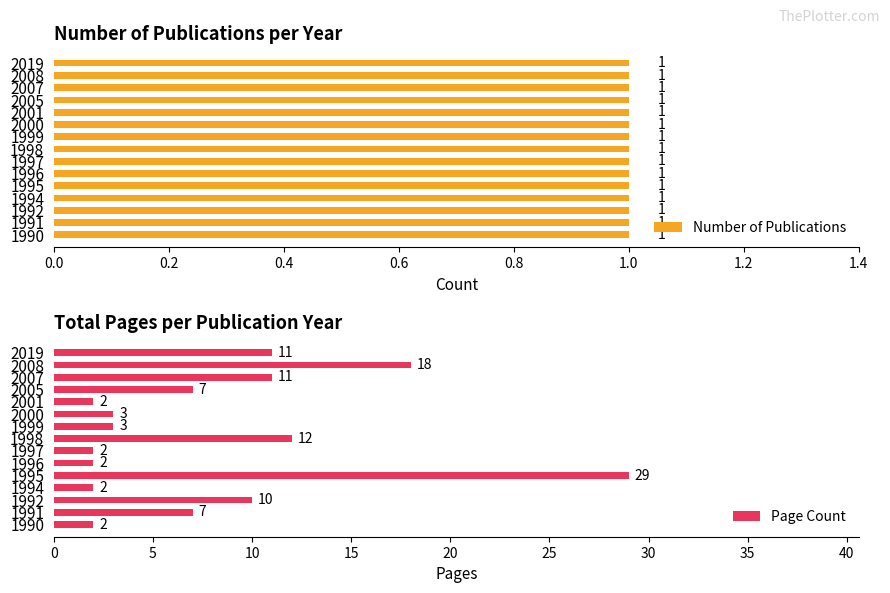

Are the bars horizontal?

Yes